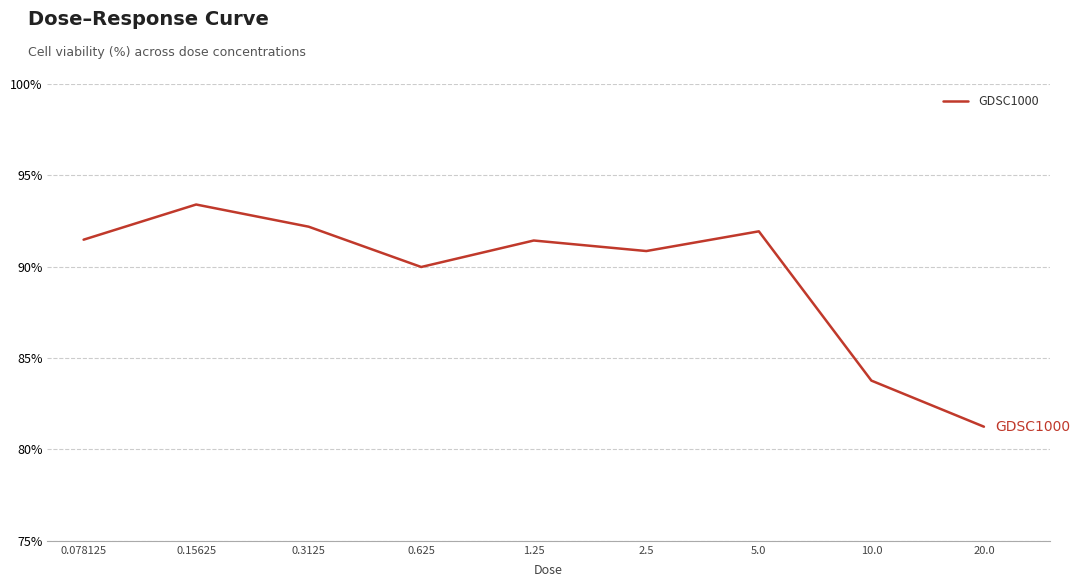

What is the minimum value shown in the chart?

81.2